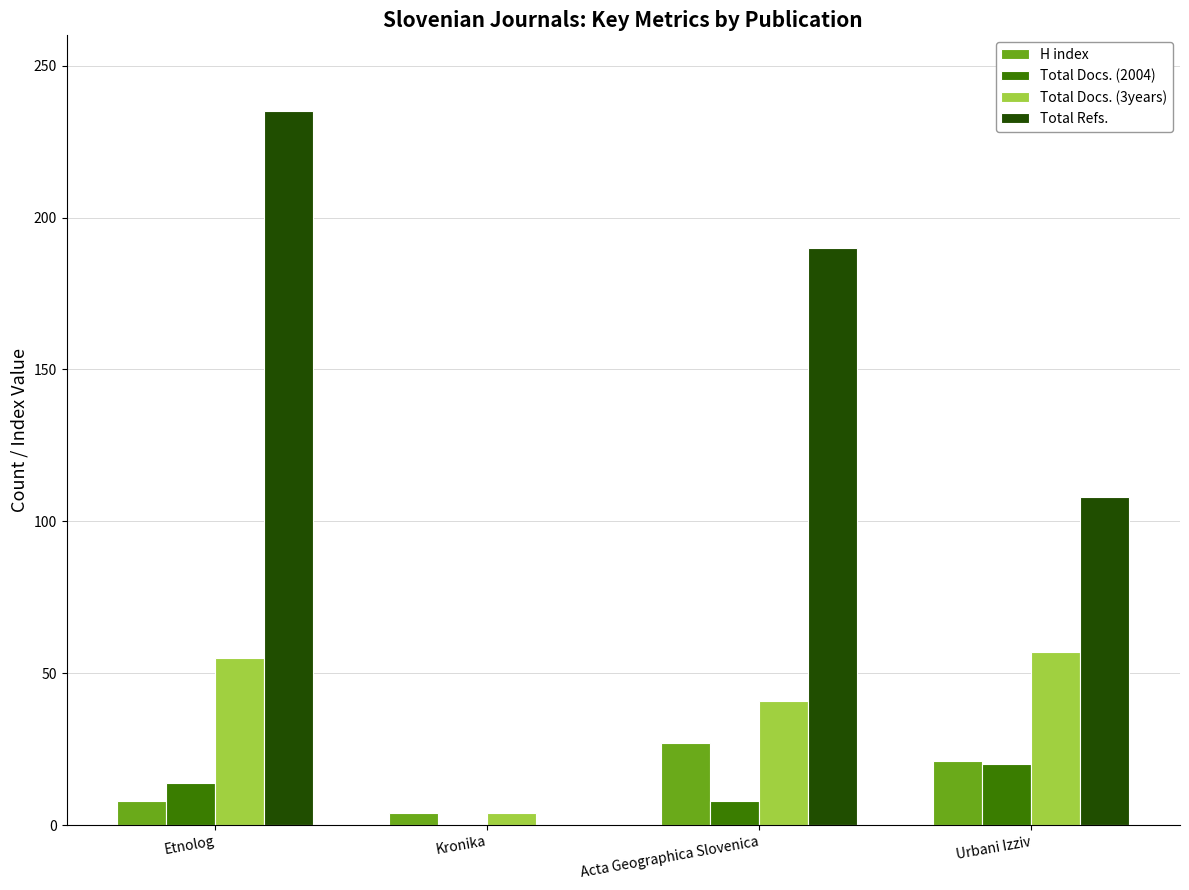

Which category has the highest value across all series?

Etnolog